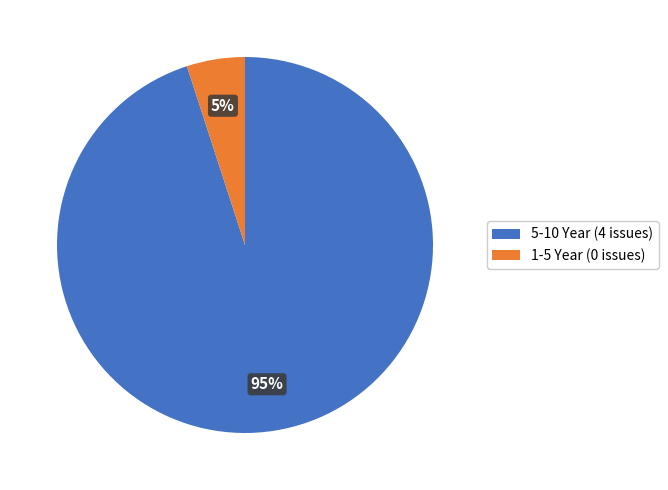

Does any single category account for the majority?

Yes